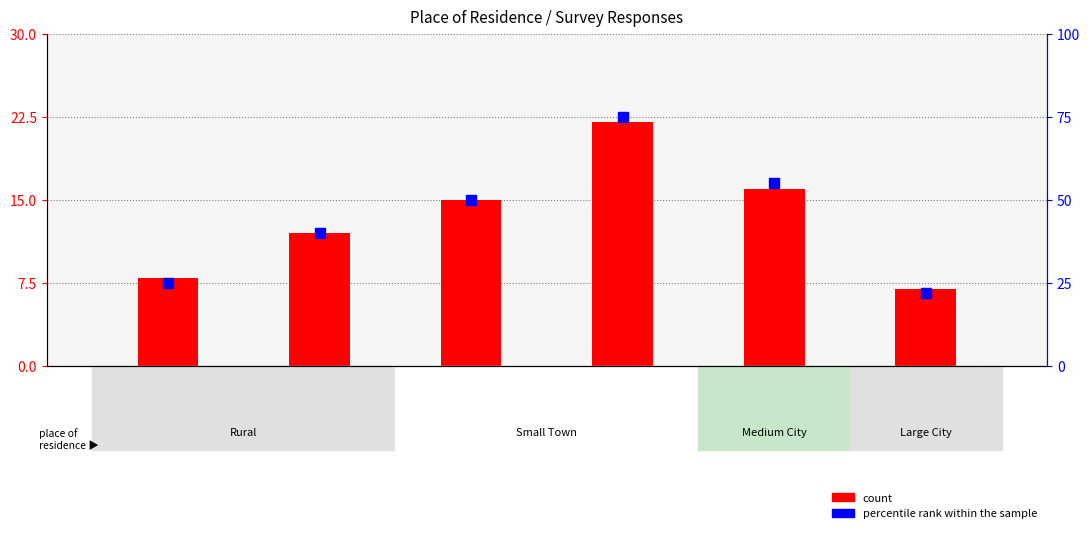

What is the ratio of the value at City
50k-250k to the value at Rural area,
not a farm?

1.4